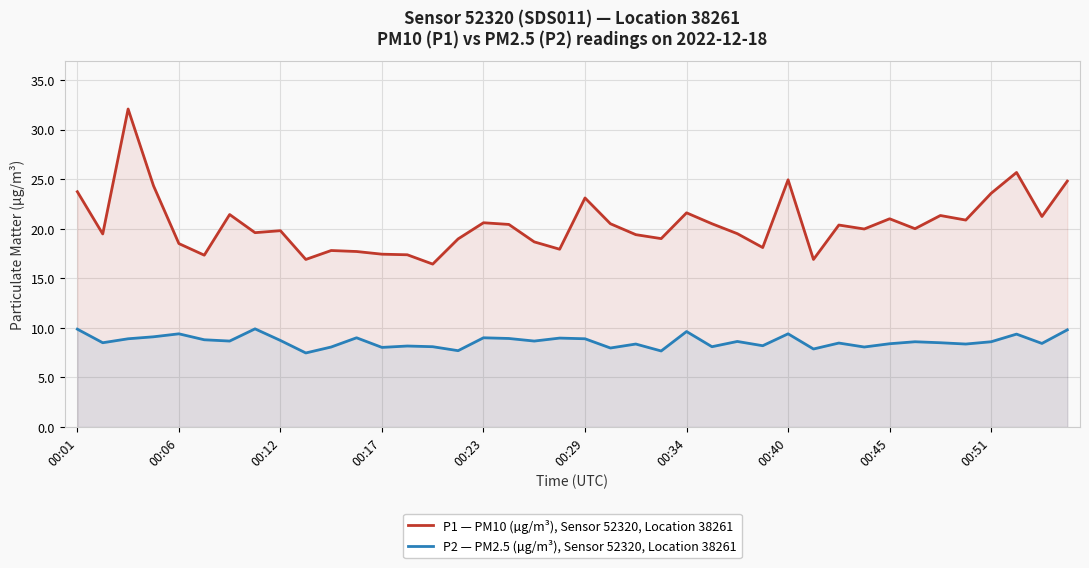

True or false: P1 — PM10 (µg/m³), Sensor 52320, Location 38261 and P2 — PM2.5 (µg/m³), Sensor 52320, Location 38261 intersect in this chart.

False